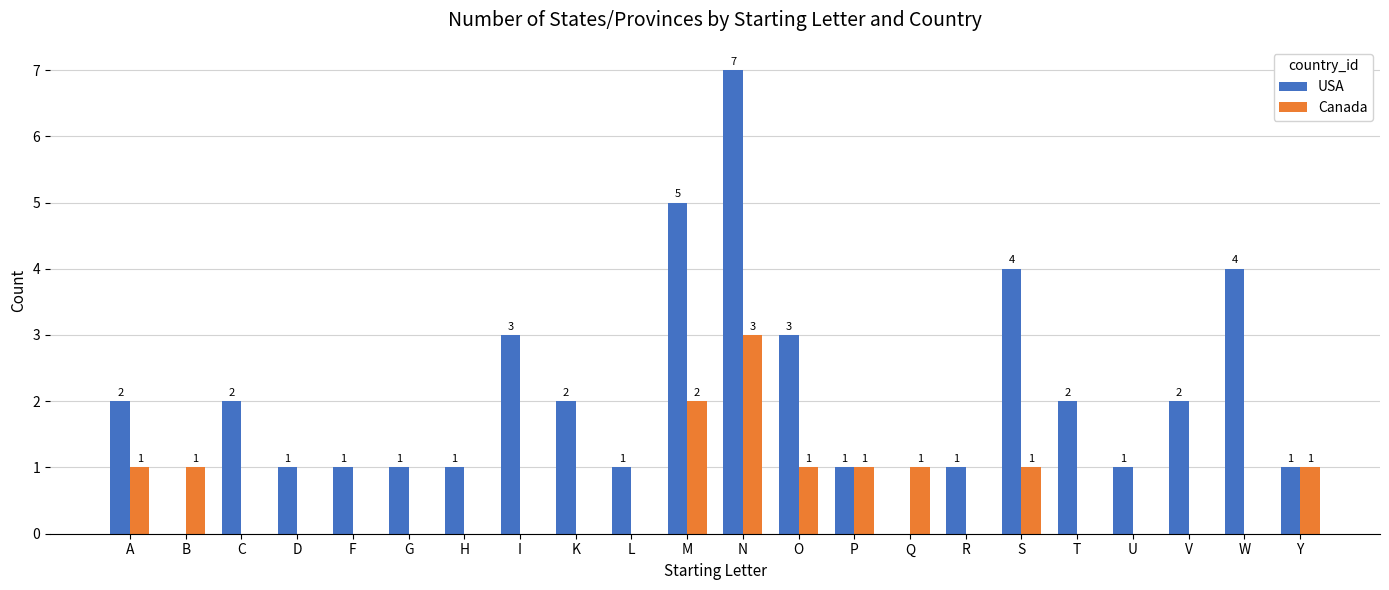

How many data points does each series have?

22